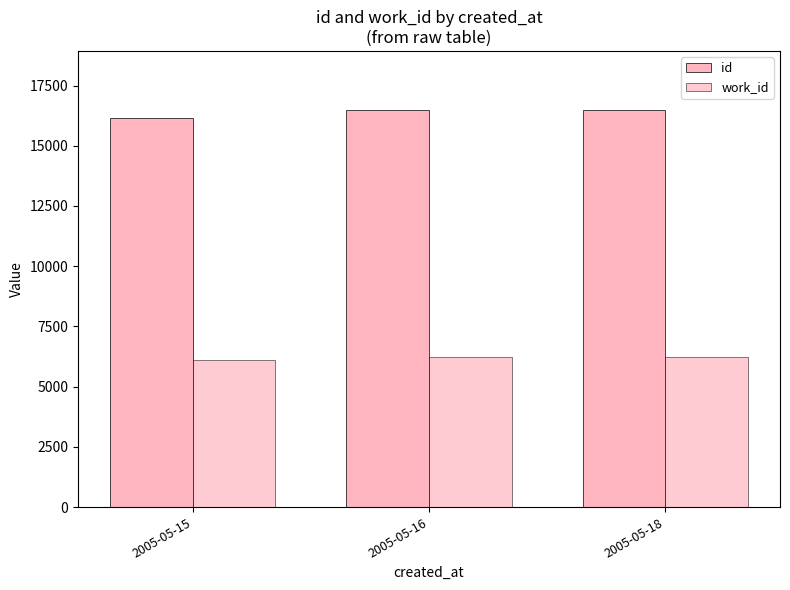

Reading left to right, extract all data points from this chart.

id: 2005-05-15=16141	2005-05-16=16465	2005-05-18=16466
work_id: 2005-05-15=6094	2005-05-16=6213	2005-05-18=6213